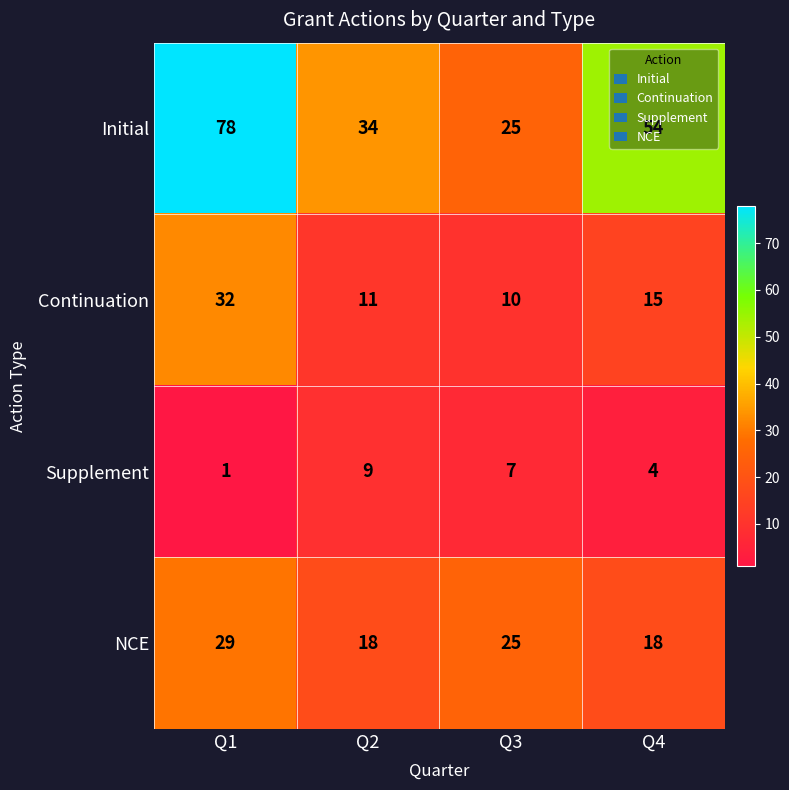

Which series has the widest spread of values?

Initial